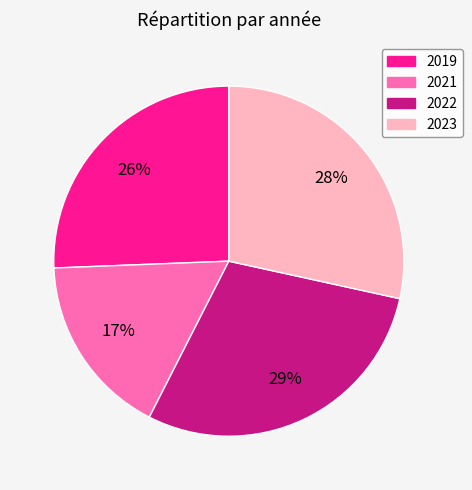

True or false: 2021 accounts for 17% of the total.

True